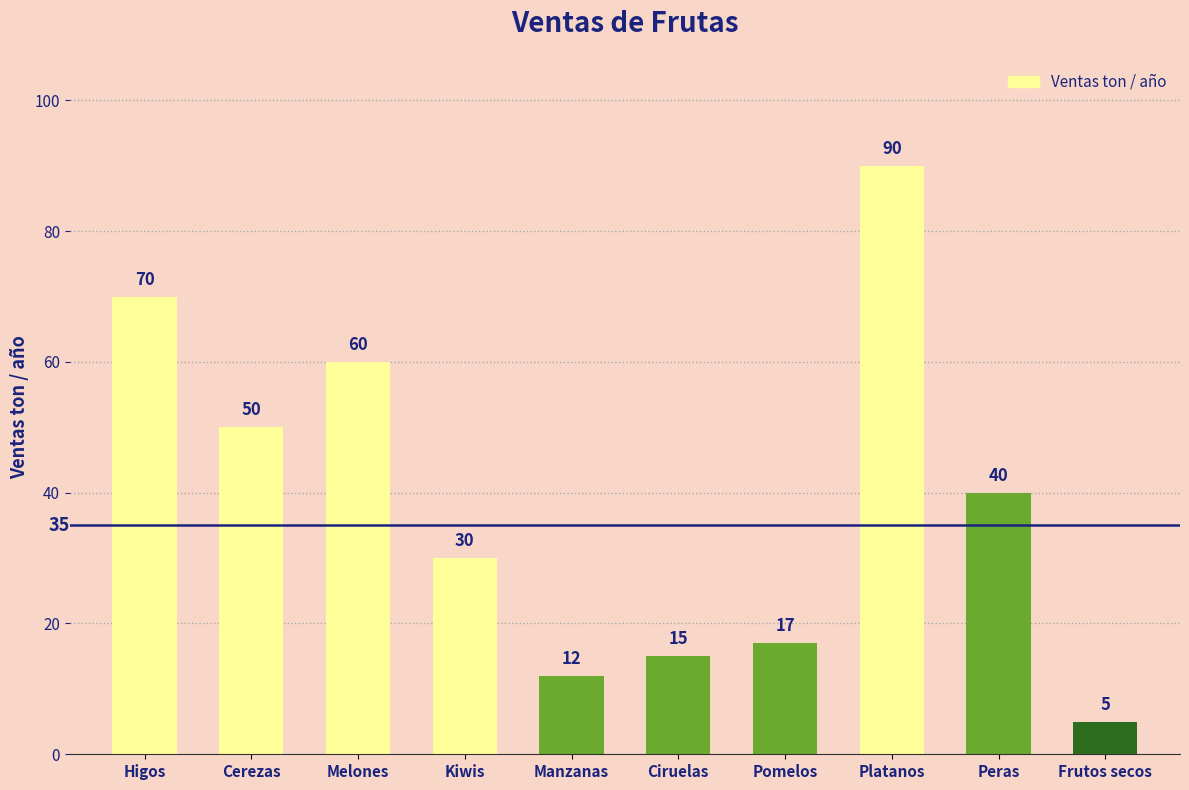

What is the value of the 1st bar from the left?

70